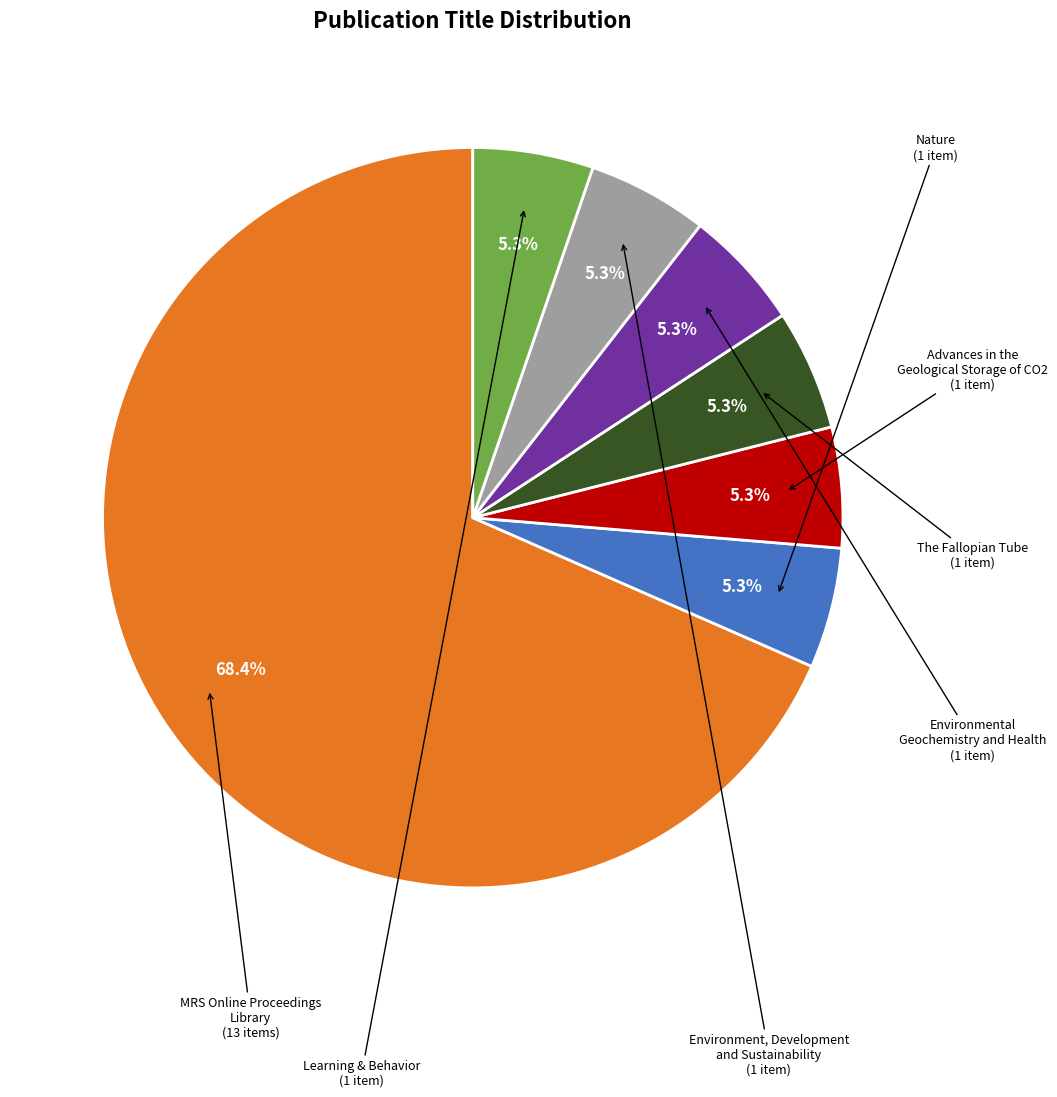

Does any single category account for the majority?

Yes